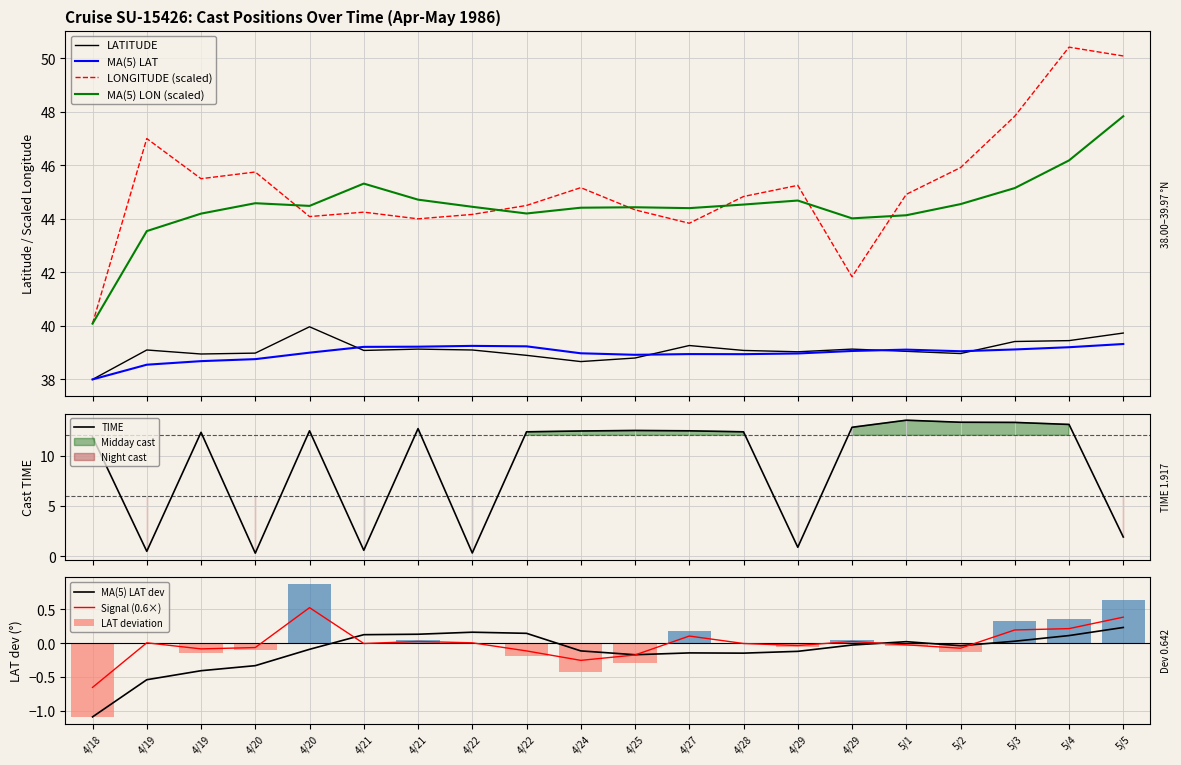

At which category is the sum across all series the highest?

5/4